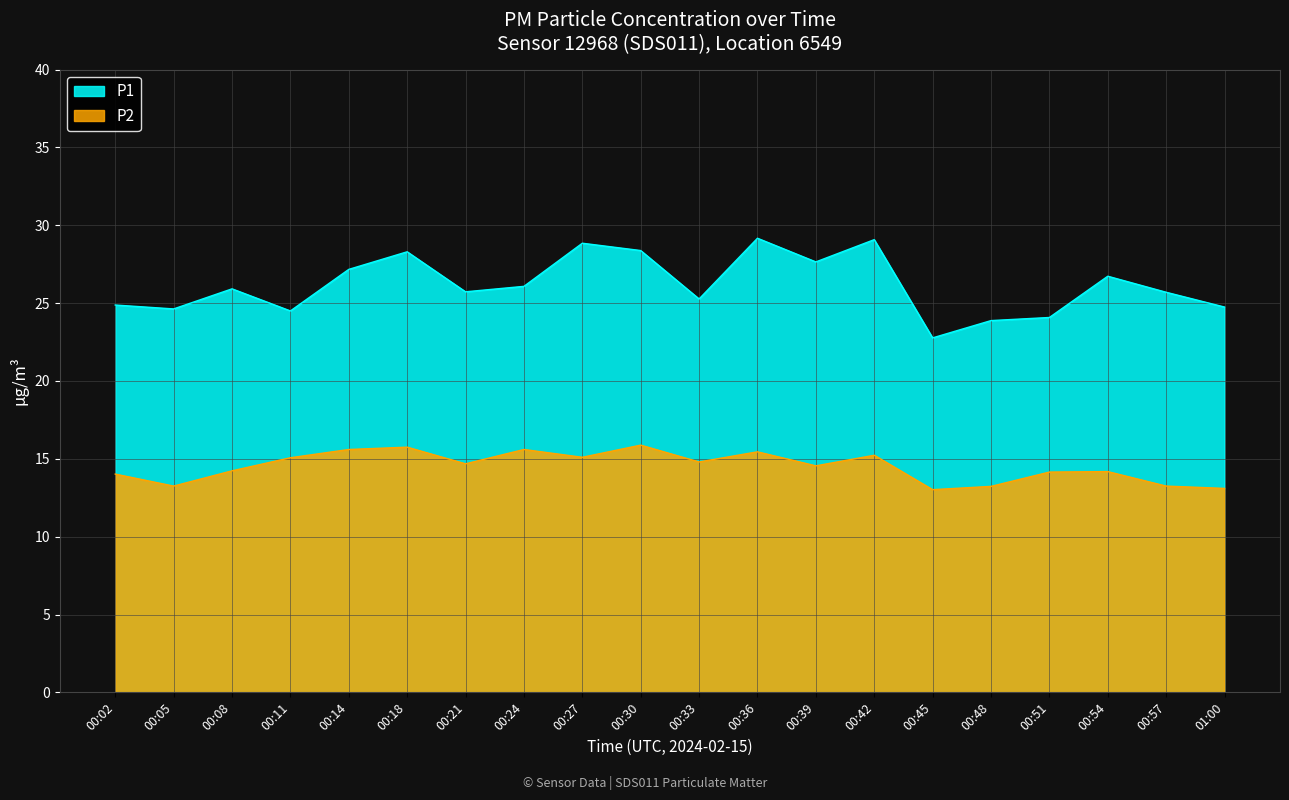

Which has a higher value, 00:36 or 00:30?

00:36